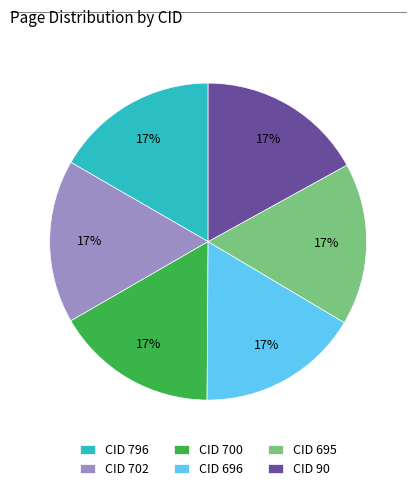

To the nearest percent, what portion does CID 700 represent?

17%